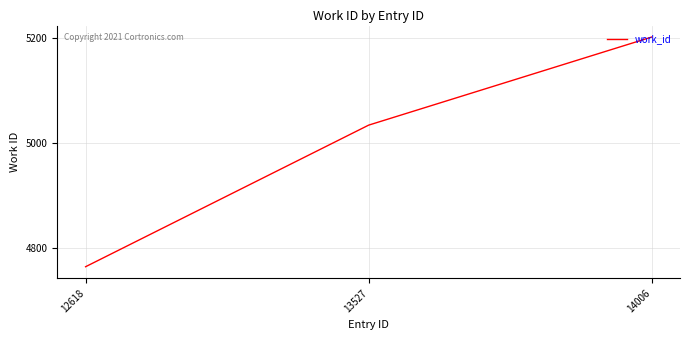

Reading left to right, what are all the values shown in this chart?

4764	5034	5202